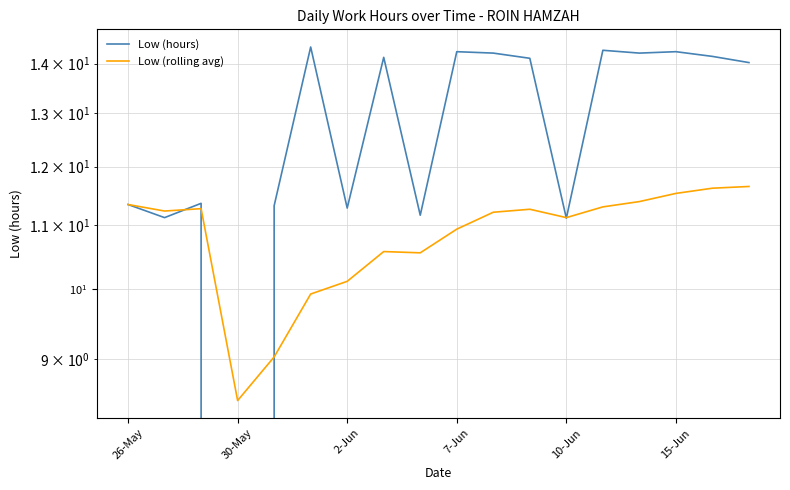

Which series changed the most between 10-Jun and 6?

Low (rolling avg)